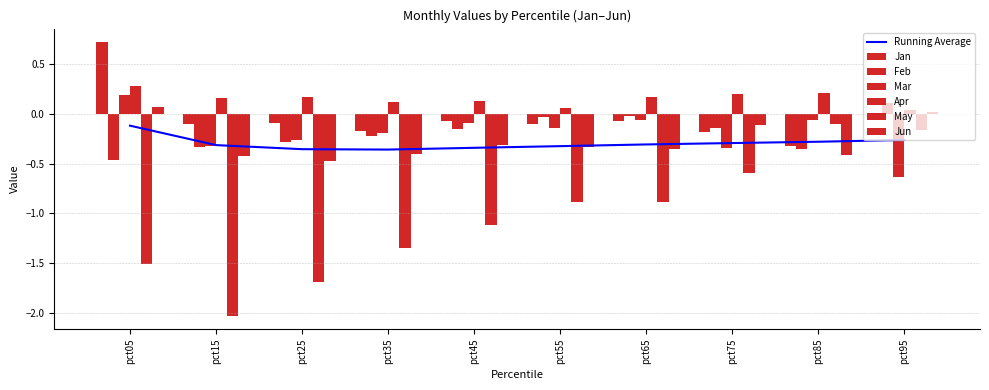

List the labels in order of Jan value, smallest first.

pct85, pct75, pct35, pct55, pct15, pct25, pct65, pct45, pct95, pct05